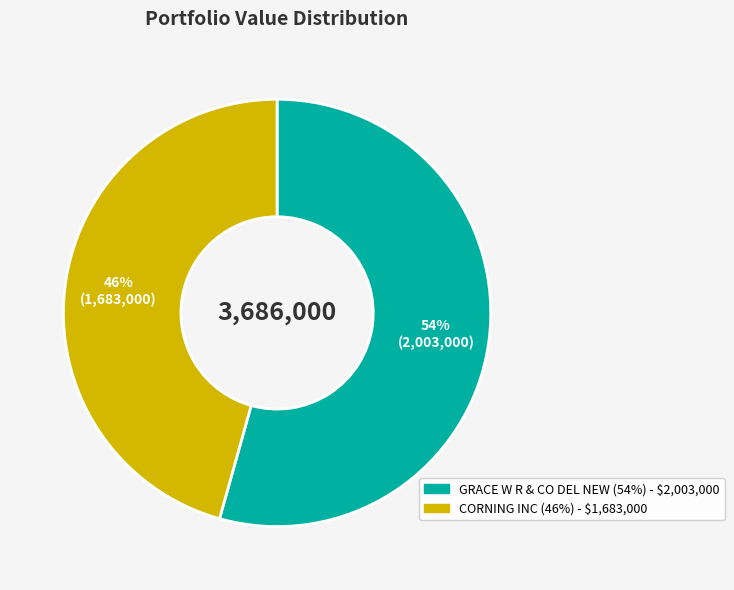

To the nearest percent, what is the combined percentage of CORNING INC and GRACE W R & CO DEL NEW?

100%